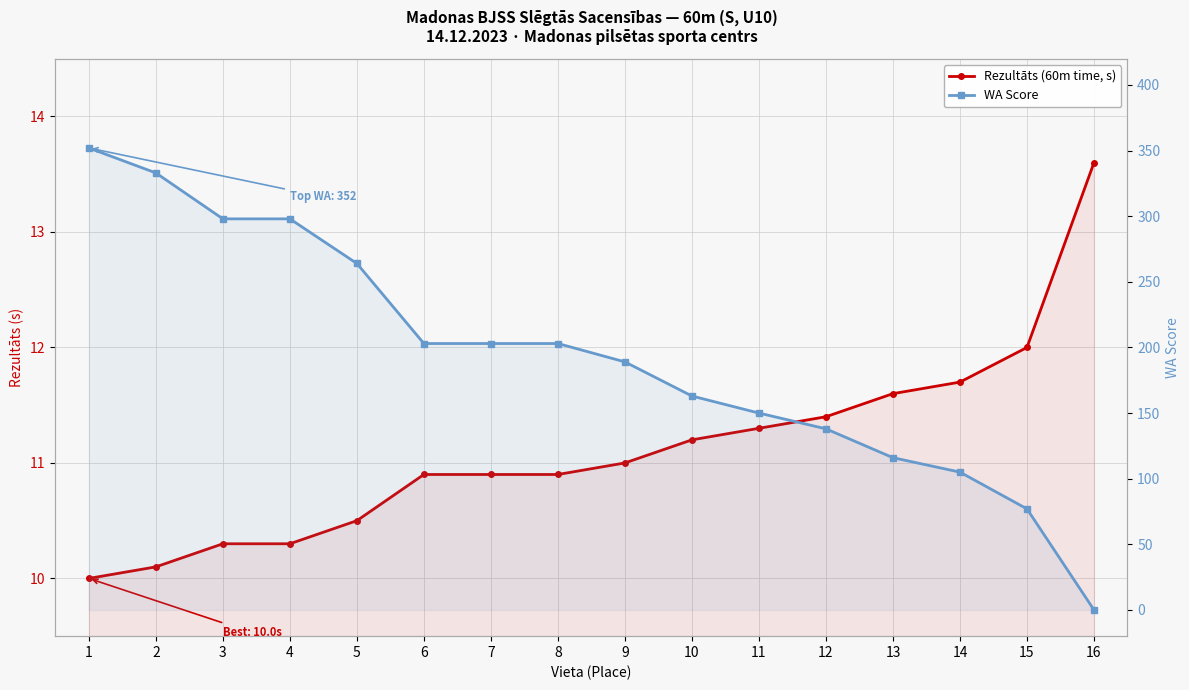

How many times do WA Score and Rezultāts (60m time, s) cross each other?

1